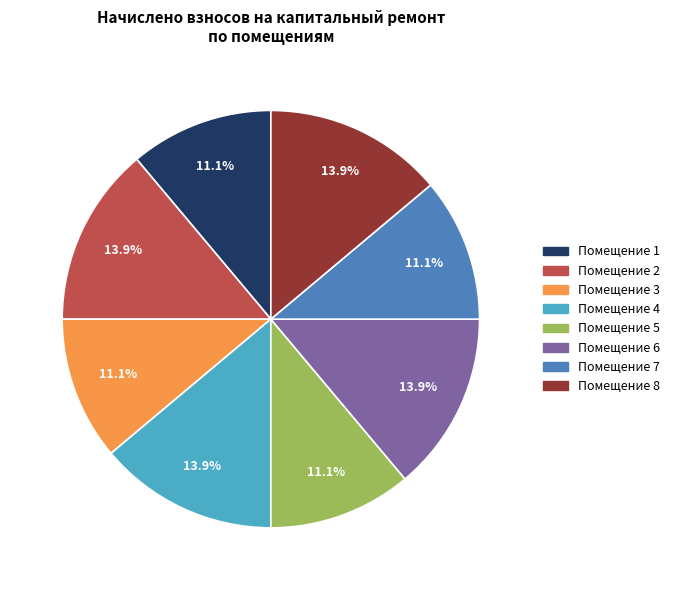

Does any single category account for the majority?

No